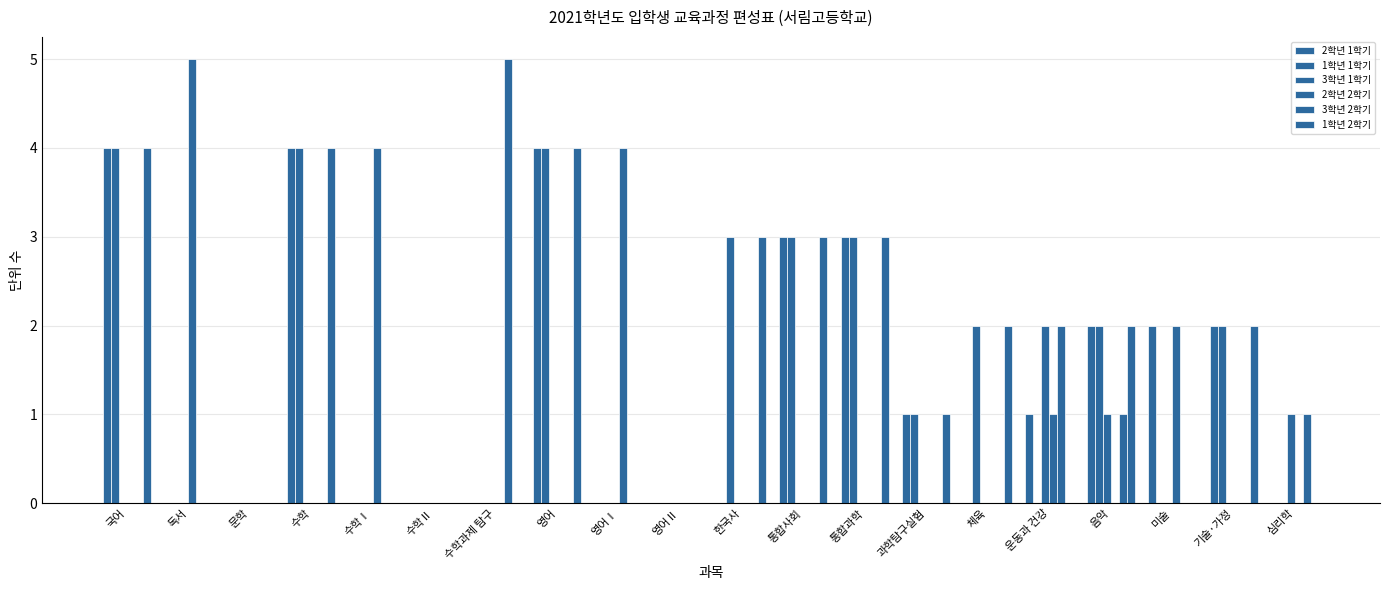

Which series changed the most between 영어Ⅱ and 과학탐구실험?

2학년 1학기